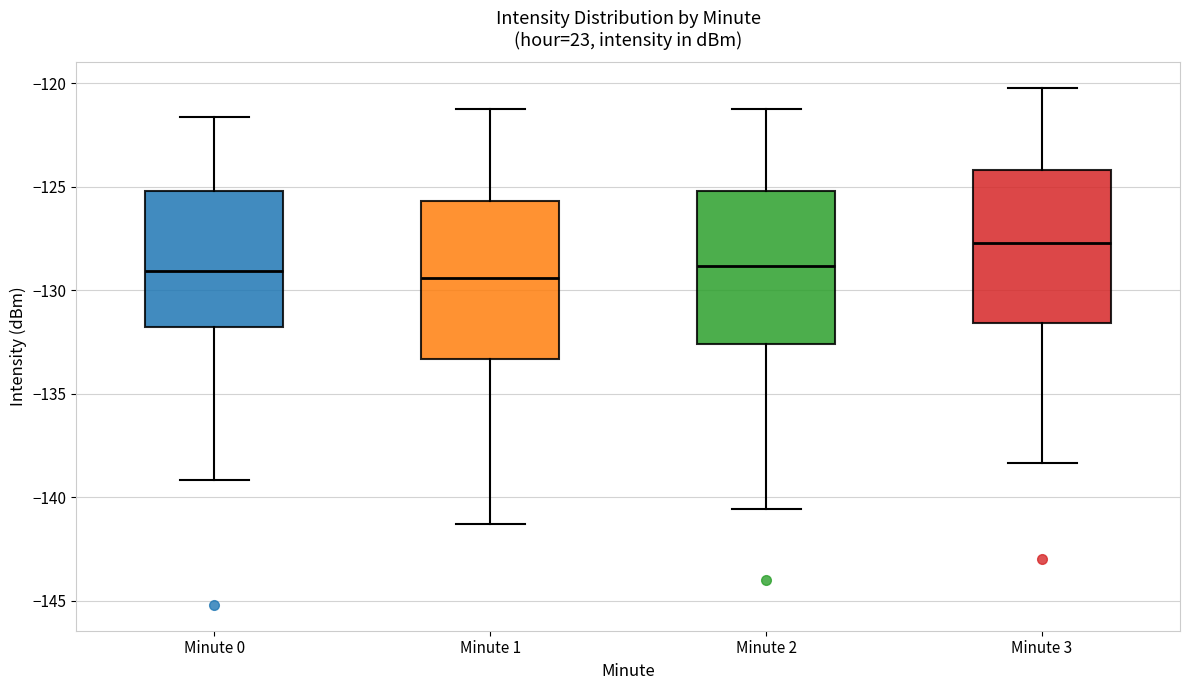

Reading left to right, read every box against the y-axis: the position of its median line, the range the box covers, and the ends of its whiskers. The values are not printed on the chart, so give them approximately, as read against the axis.

Minute 0: median -129.0, box -132.0 to -125.0, whiskers -139.0 to -121.5
Minute 1: median -129.5, box -133.5 to -125.5, whiskers -141.5 to -121.5
Minute 2: median -129.0, box -132.5 to -125.0, whiskers -140.5 to -121.0
Minute 3: median -127.5, box -131.5 to -124.0, whiskers -138.5 to -120.0